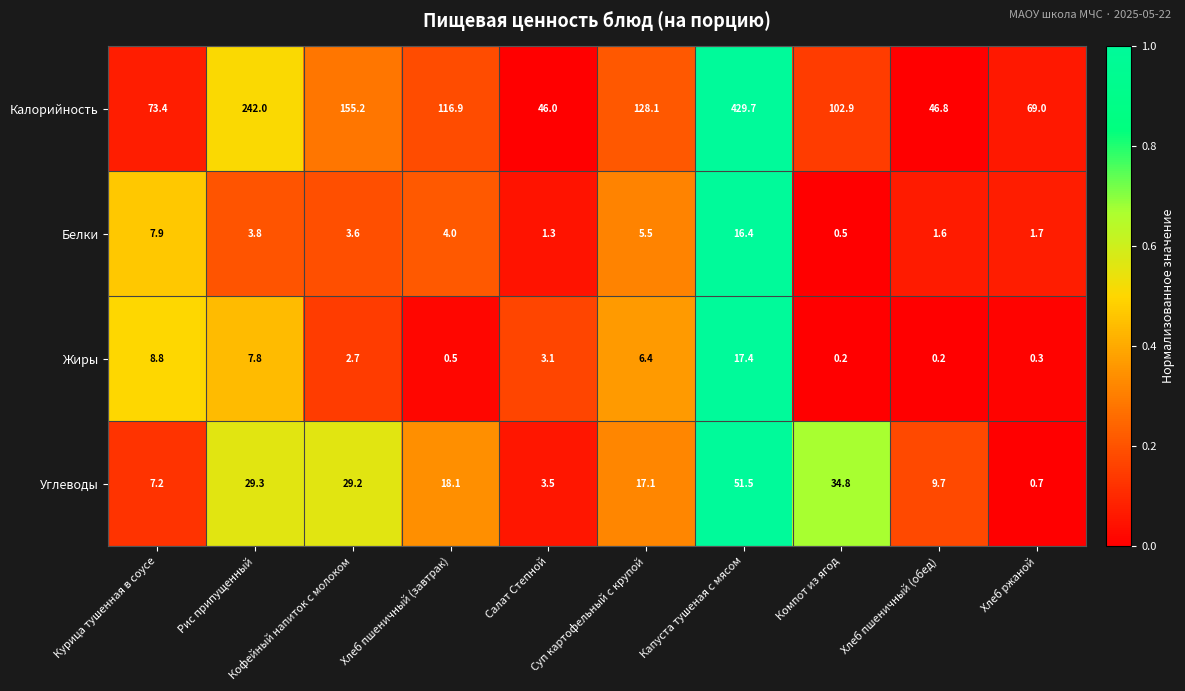

The Жиры series shows 17.4 at Капуста тушеная с мясом. True or false?

True